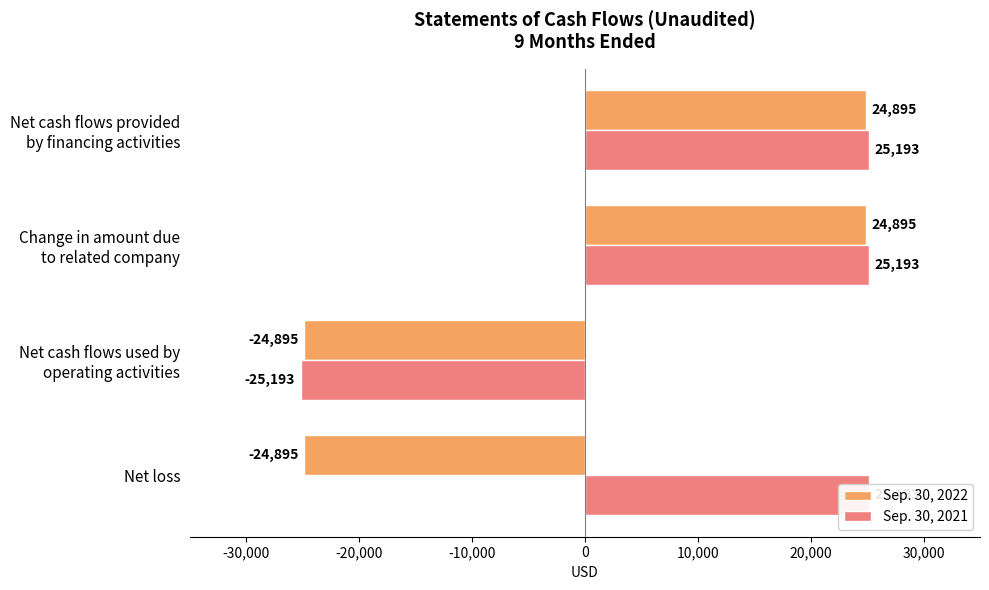

List the series in order of their overall mean, lowest first.

Sep. 30, 2022, Sep. 30, 2021